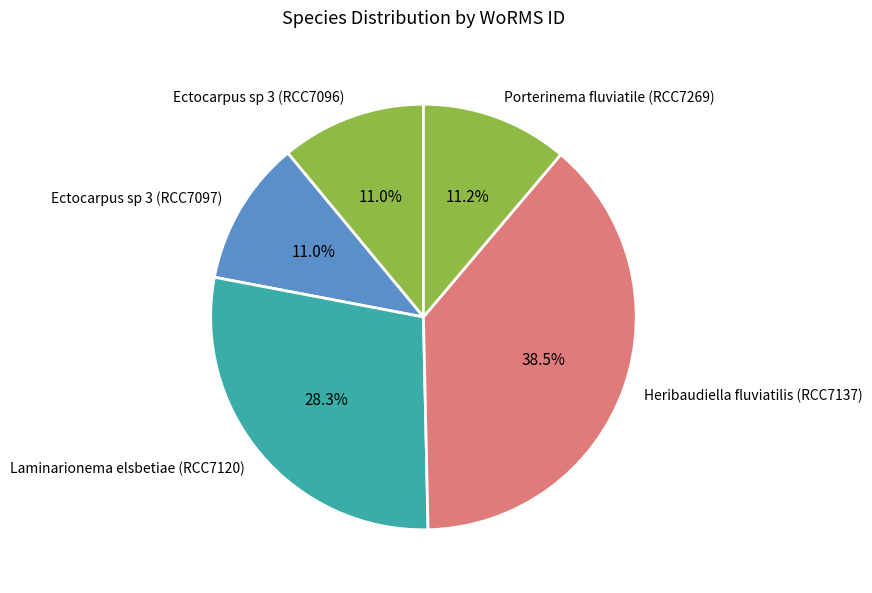

Which slice is the largest?

Heribaudiella fluviatilis (RCC7137)